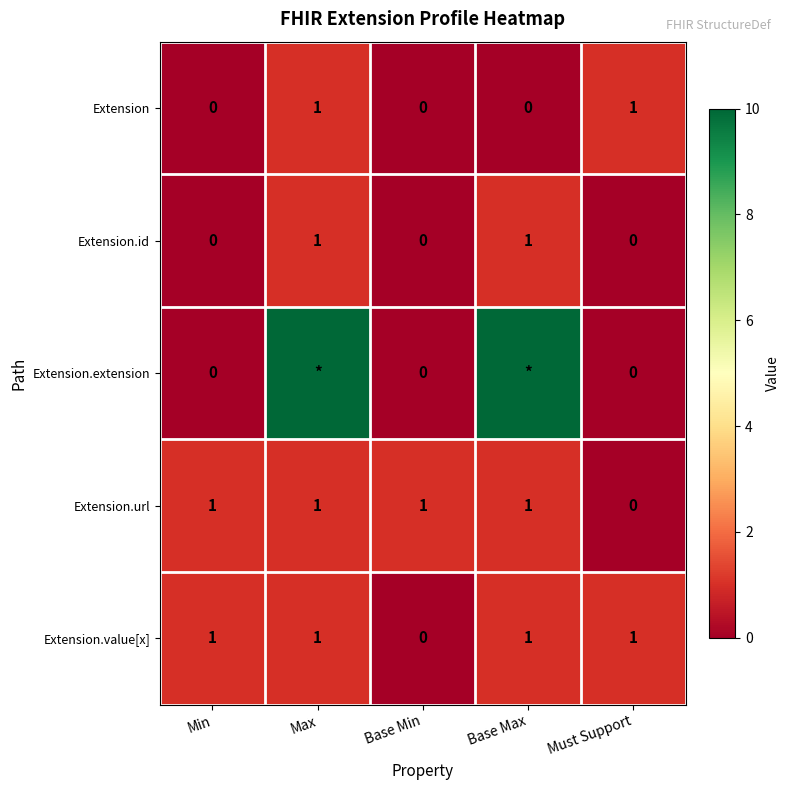

What is the difference between the Extension values at Must Support and Base Min?

1